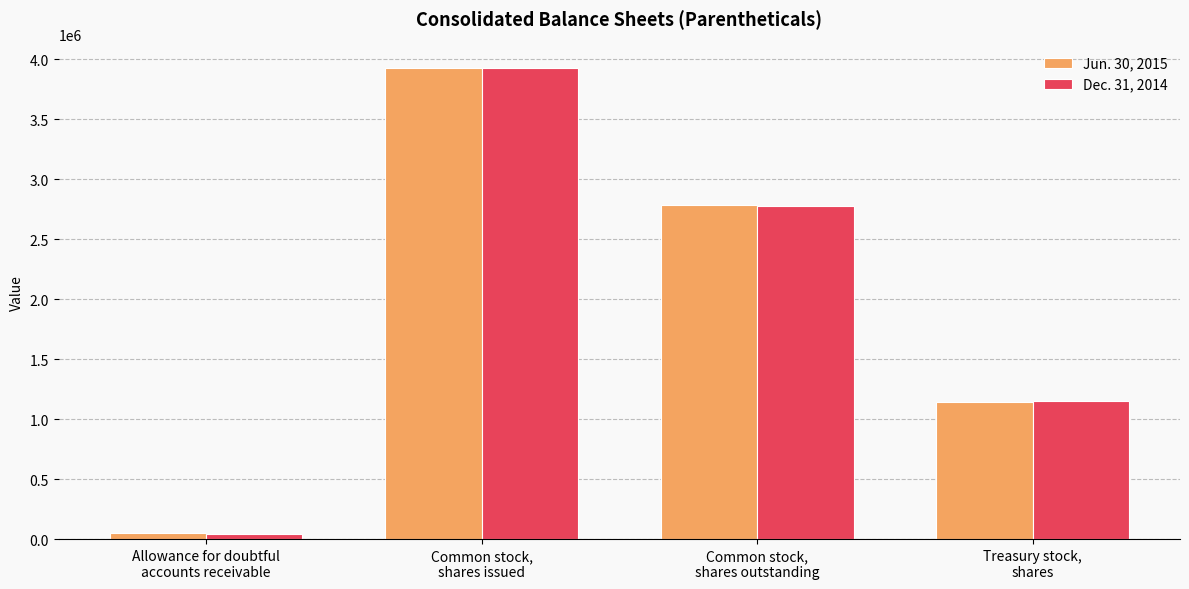

Is it true that Jun. 30, 2015 equals 537587 at Treasury stock,
shares?

False